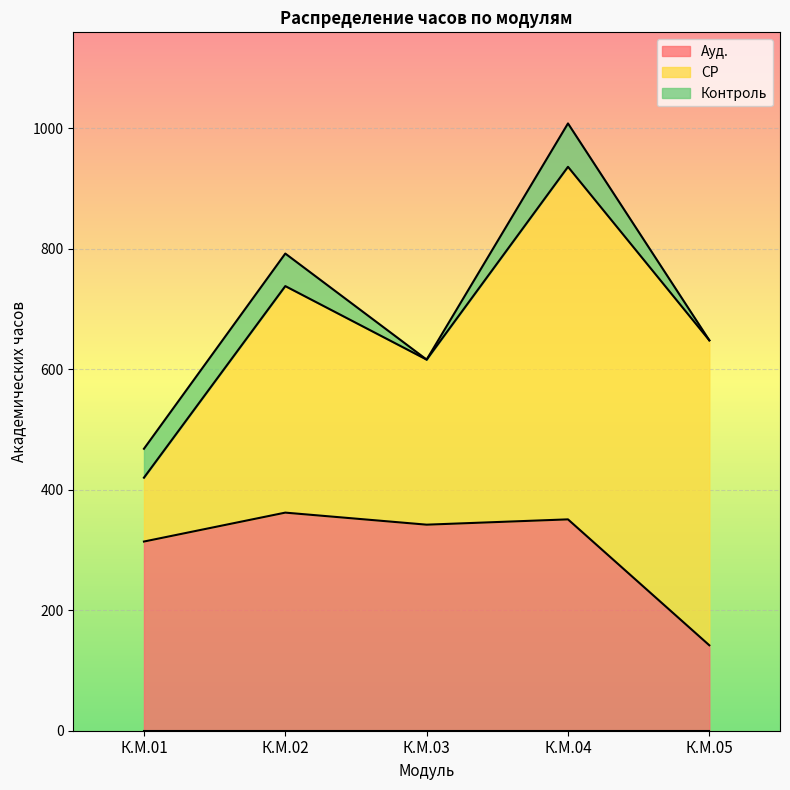

Rank the categories by Контроль value from lowest to highest.

К.М.03, К.М.05, К.М.01, К.М.02, К.М.04